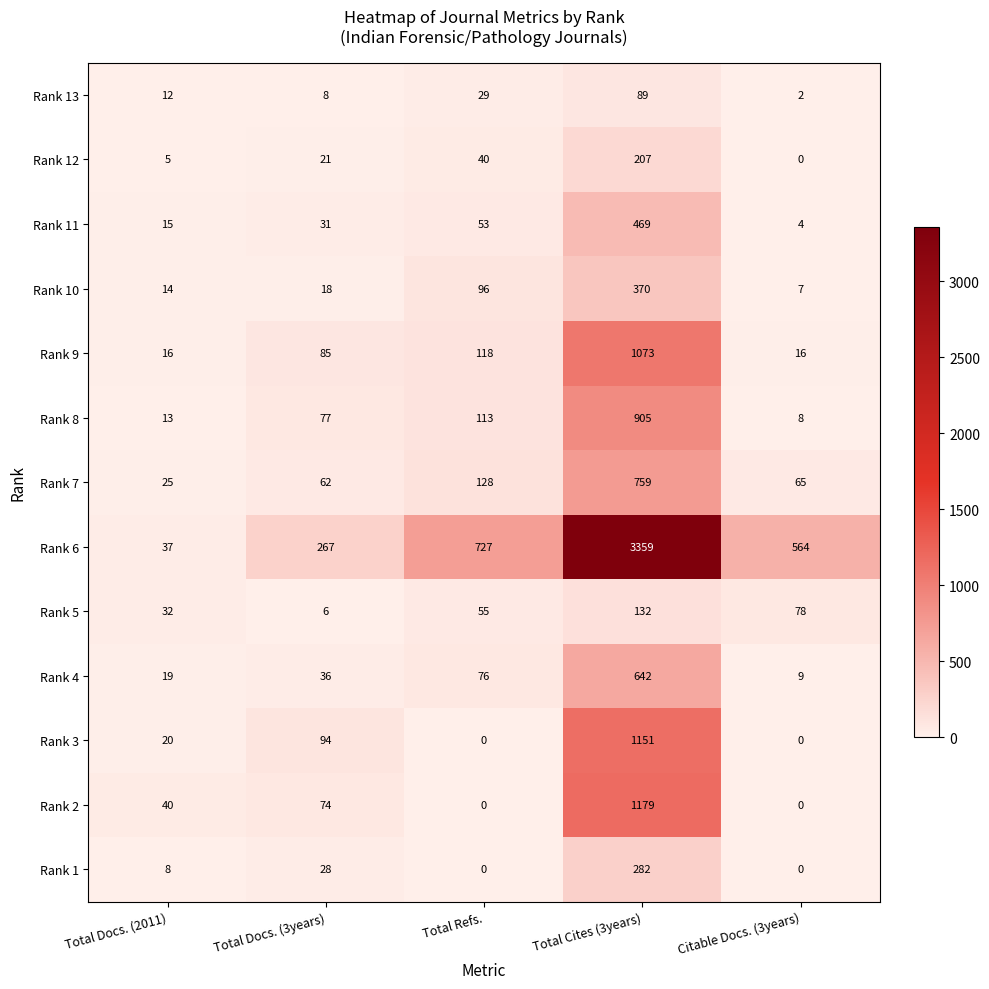

Is it true that Rank 8 equals 113 at Total Refs.?

True